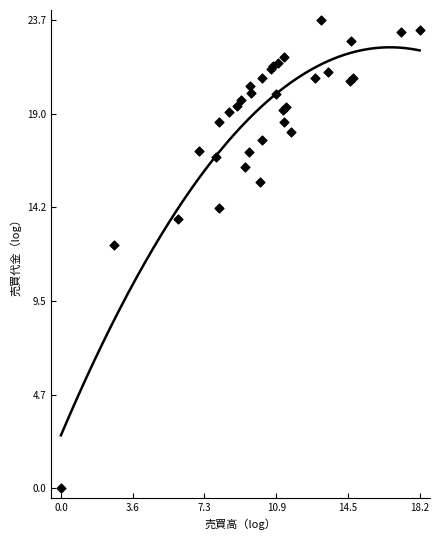

What Y value in the scatter plot is closest to 11?

12.3